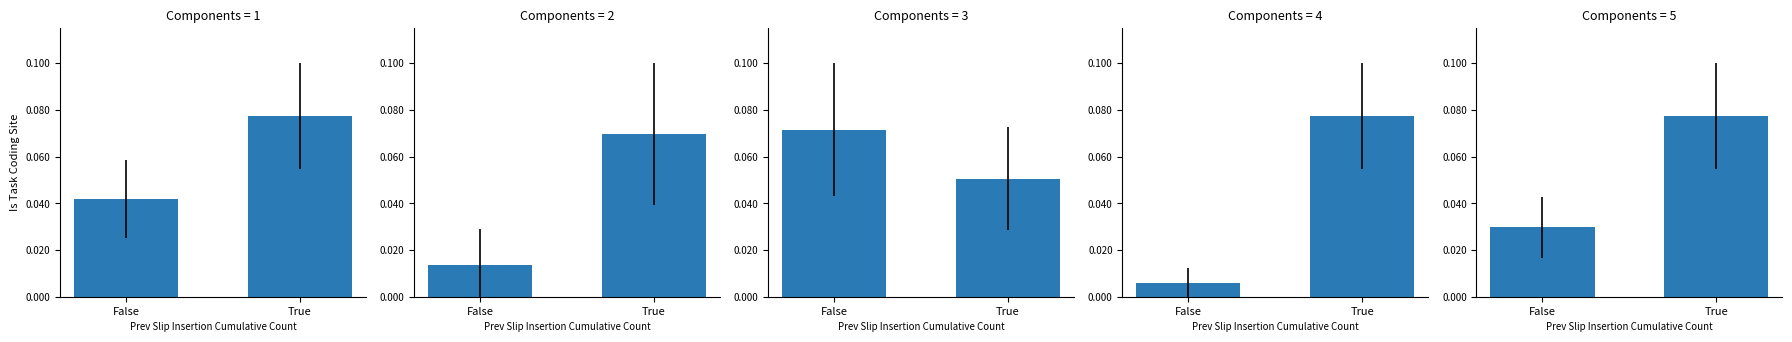

What is the maximum value shown in the chart?

0.1